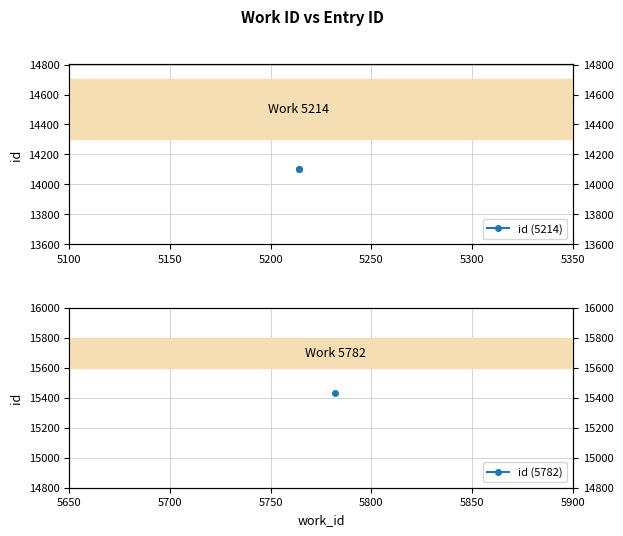

How many categories are shown in the chart?

2